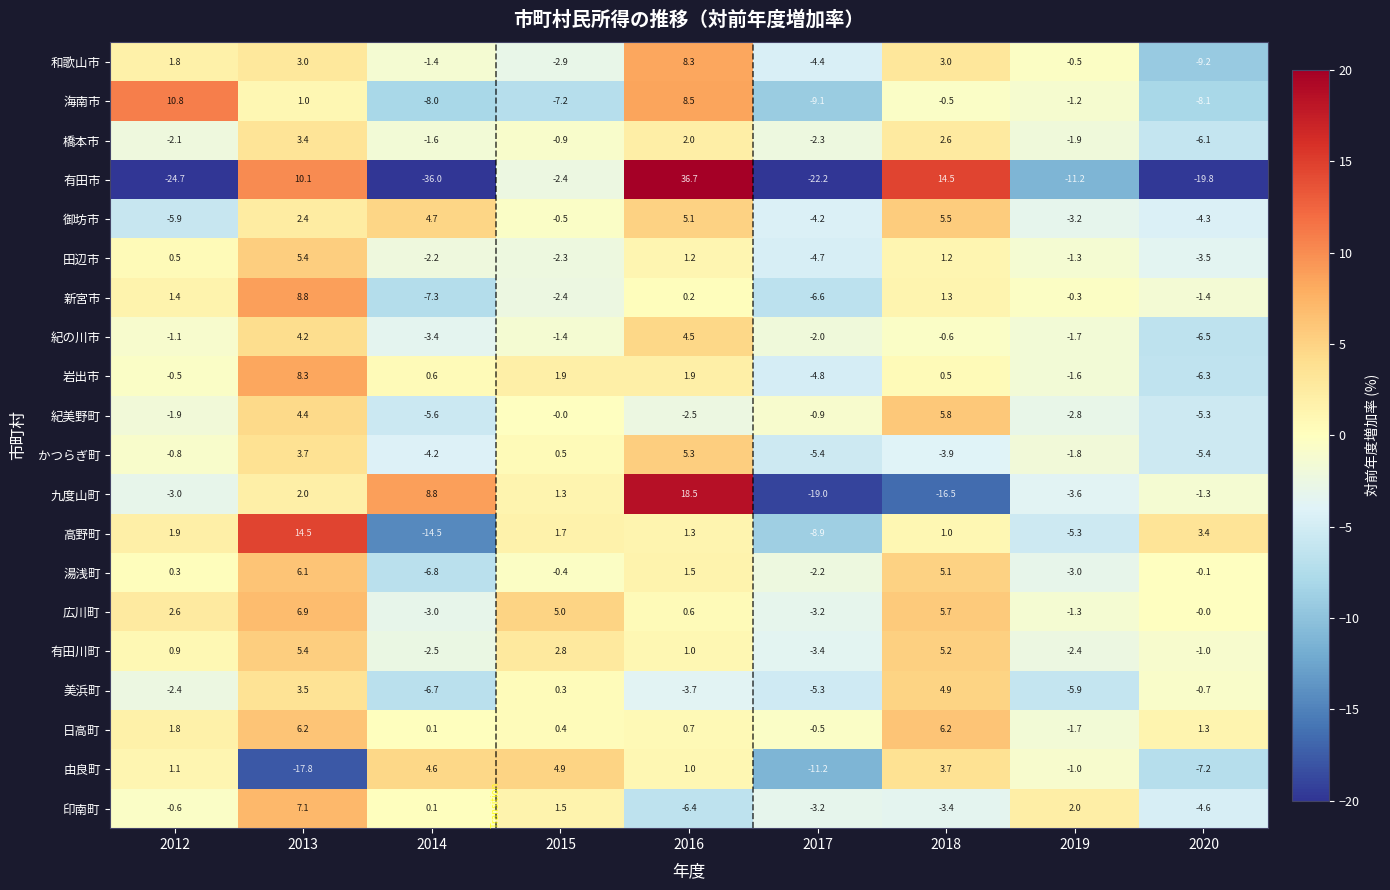

What is the total value across all series at 2016?

85.7